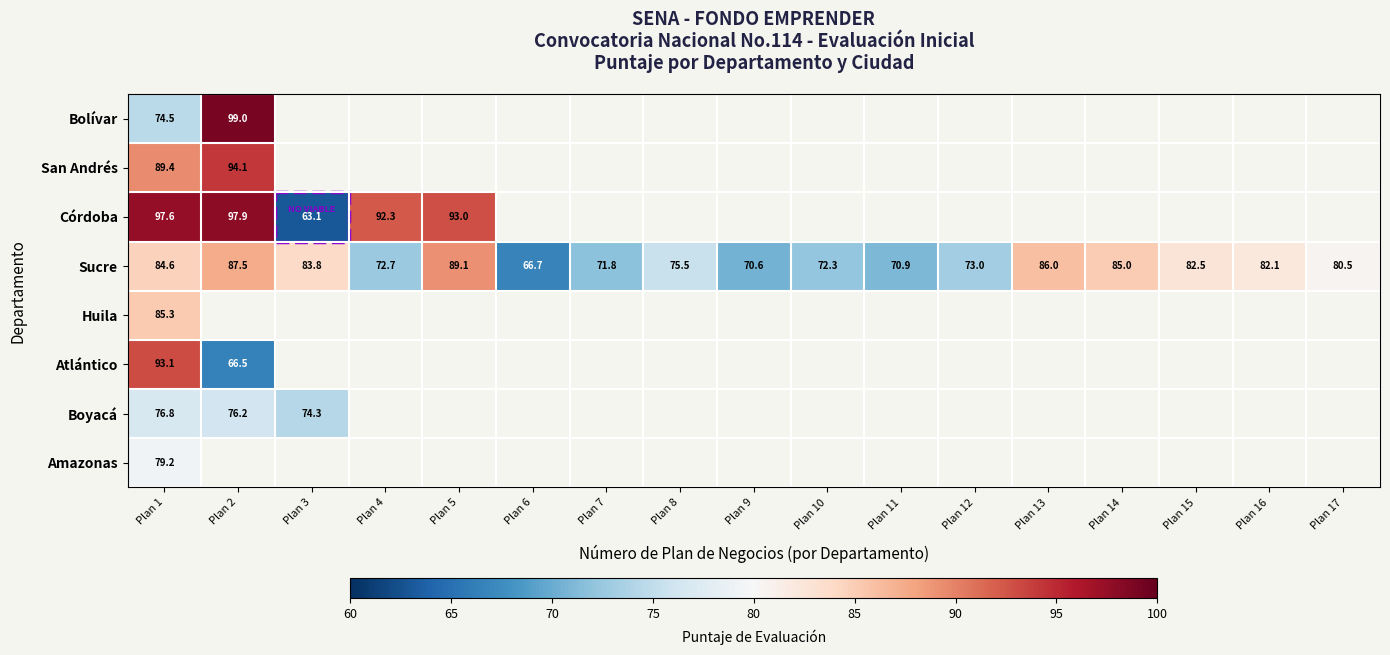

Between Plan 3 and Plan 12, which is larger?

Plan 12